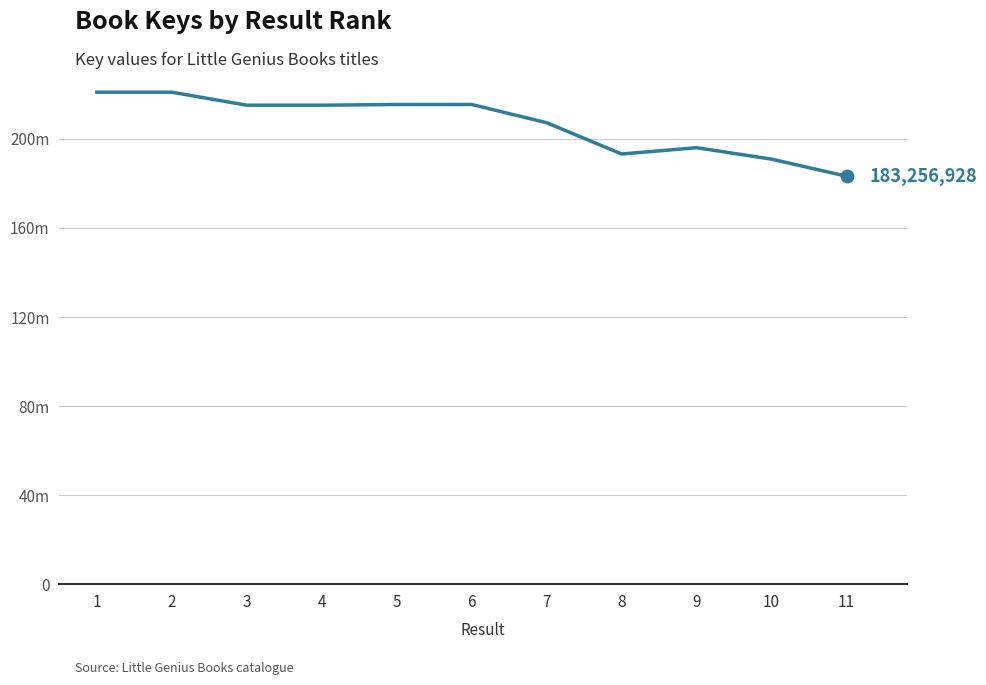

Between 7 and 1, which is larger?

1